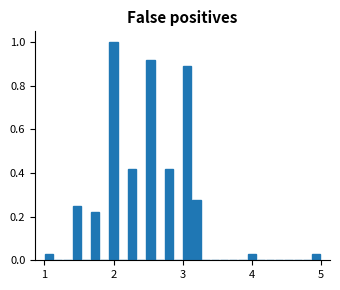

Around what value on the x-axis is the tallest bar? Give the approximate position of its centre, as read against the axis.

2.0